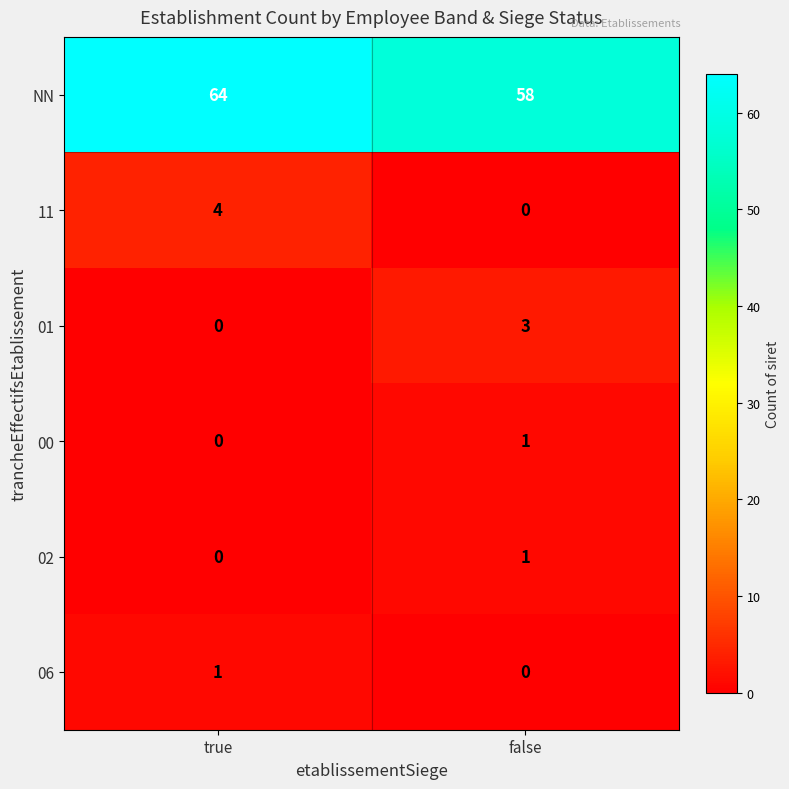

Where is 06 nearest to the value 0?

false